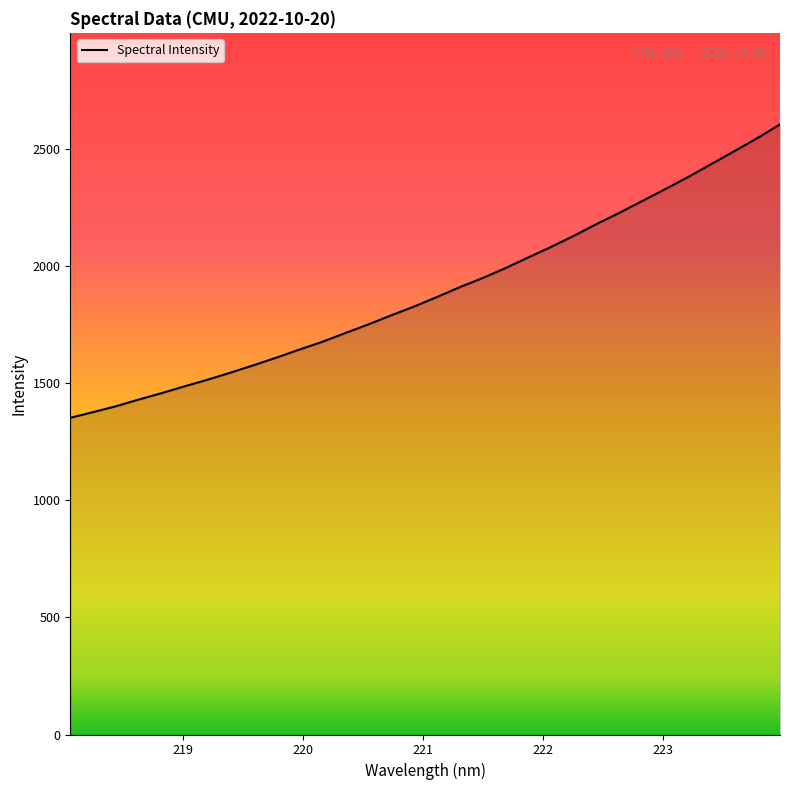

What is the difference between the maximum and minimum values?

1252.4